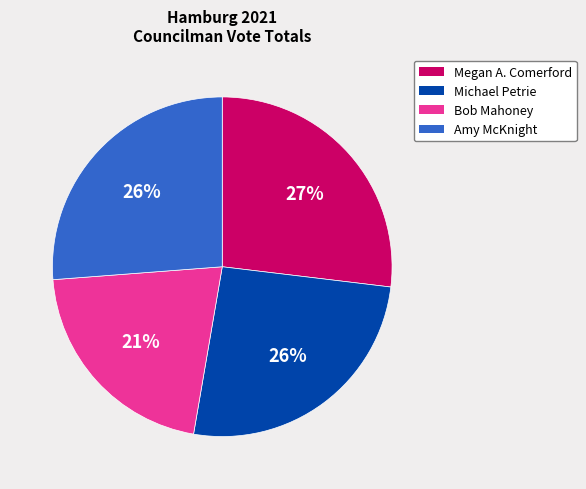

Which category has the smallest portion of the pie?

Bob Mahoney